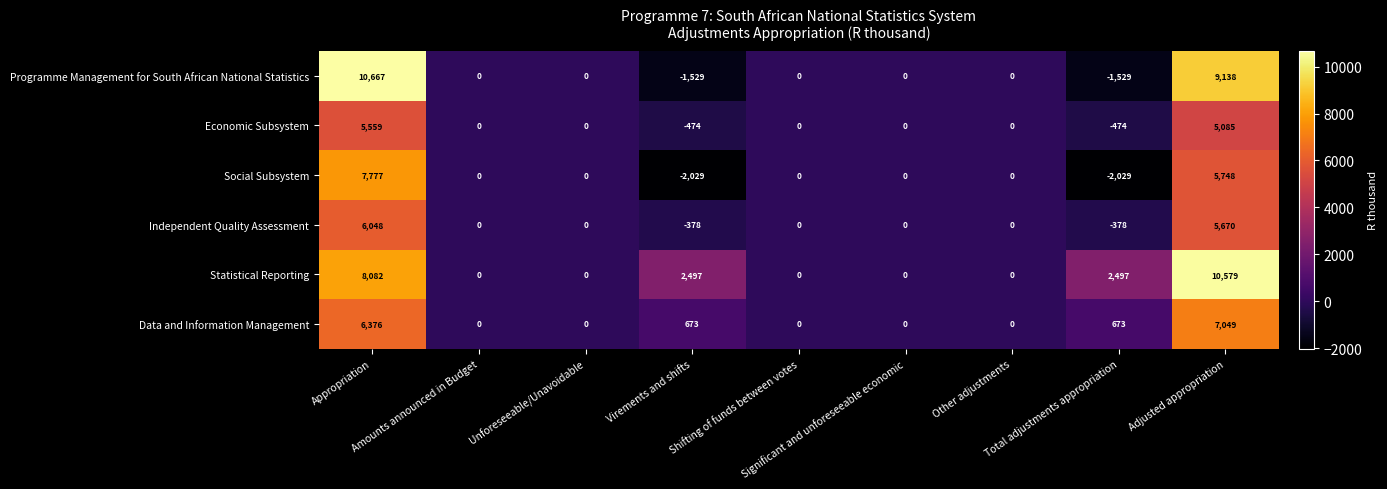

List the series in order of their peak value, lowest first.

Economic Subsystem, Independent Quality Assessment, Data and Information Management, Social Subsystem, Statistical Reporting, Programme Management for South African National Statistics